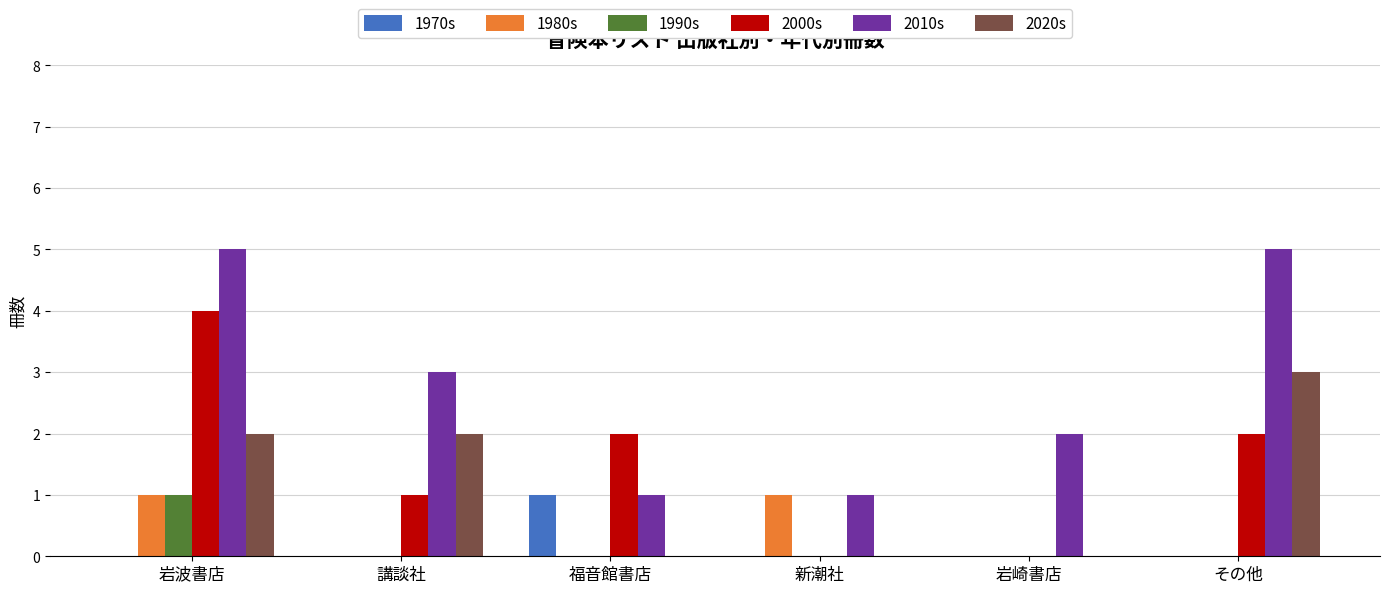

Are the bars grouped side by side (vs. stacked)?

Yes